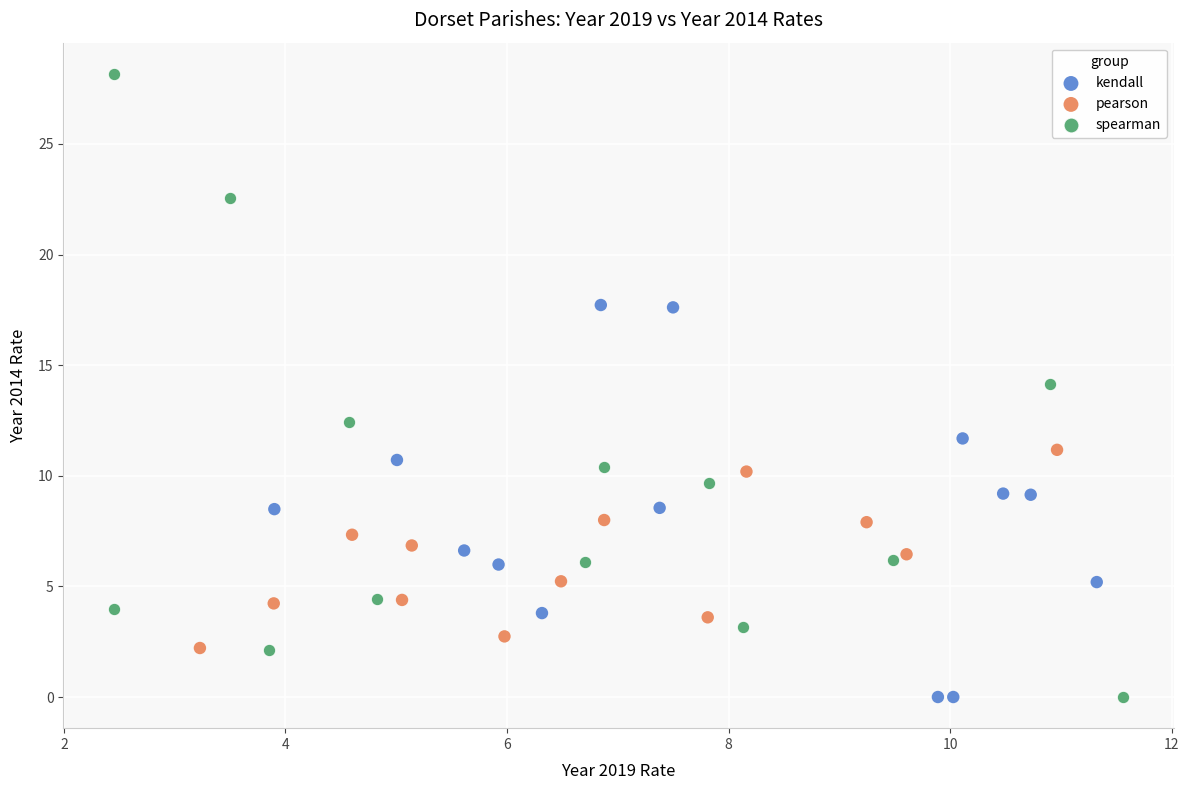

Which series reaches the maximum Y coordinate?

spearman